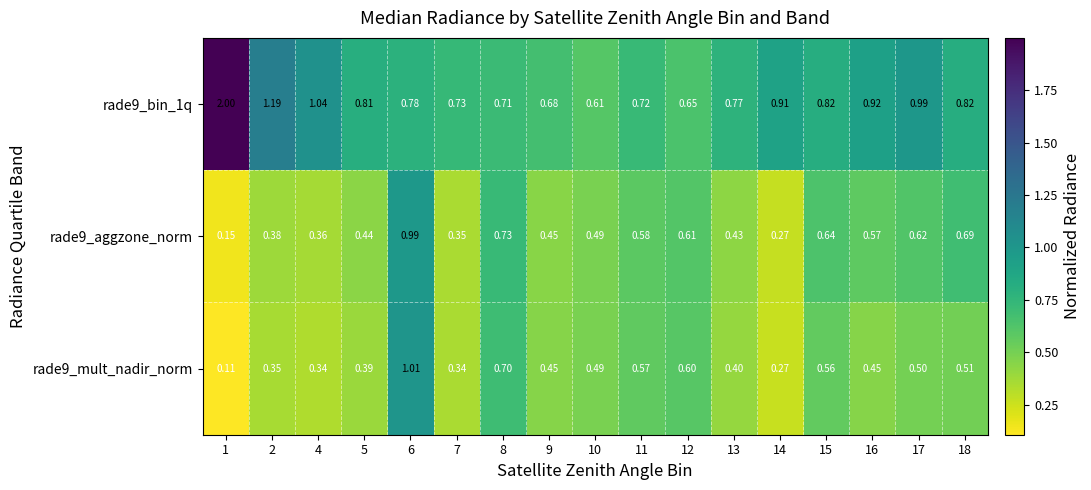

Is the value of rade9_aggzone_norm at 7 greater than the value of rade9_bin_1q at 9?

No